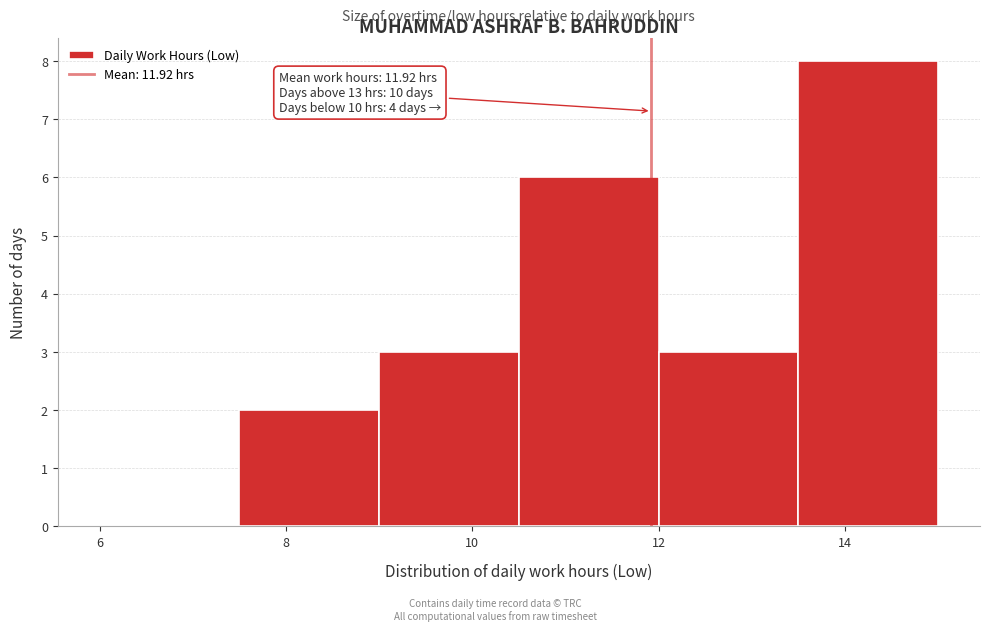

Which range on the x-axis has the tallest bar?

13.5 to 15.0